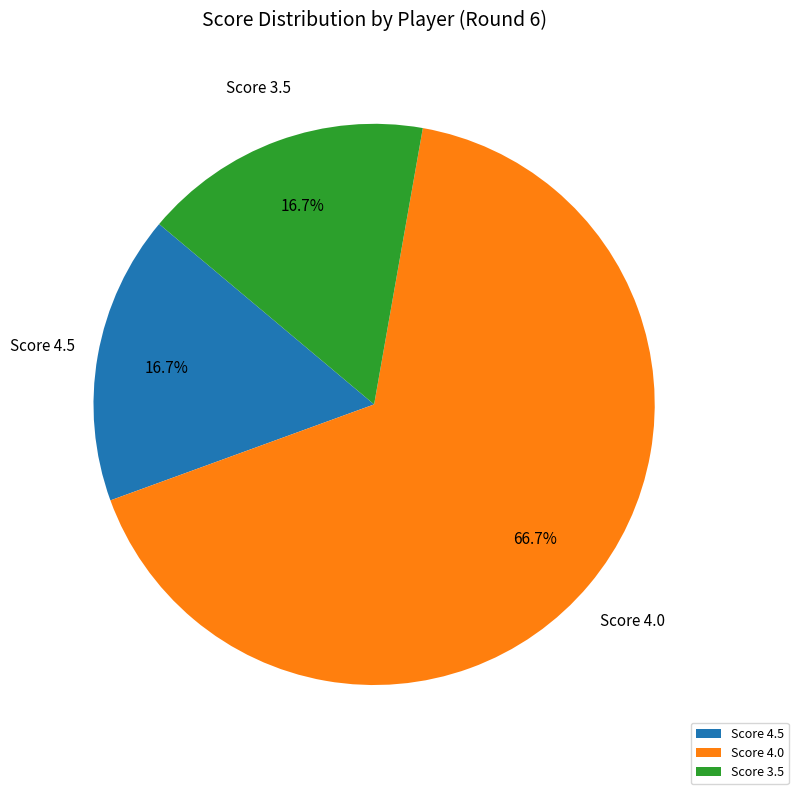

What is the largest slice in the pie chart?

Score 4.0